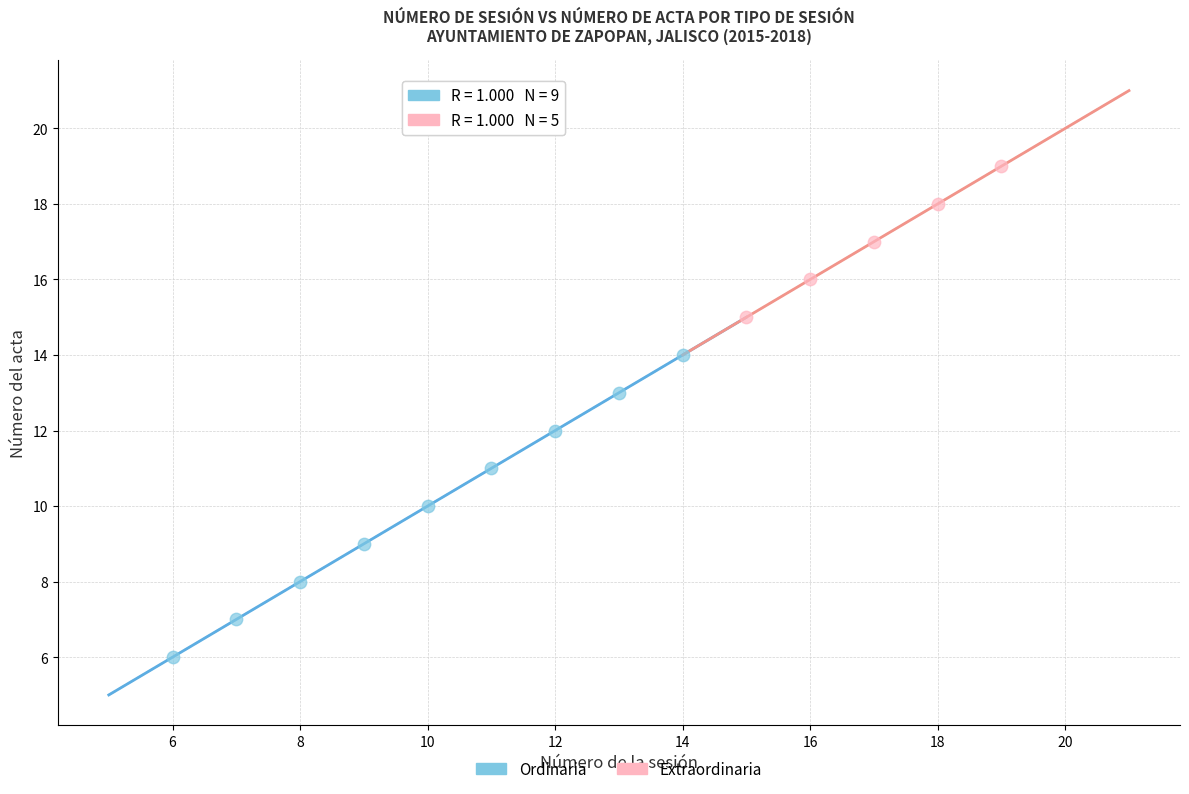

Which series contains the lowest Y value?

Ordinaria